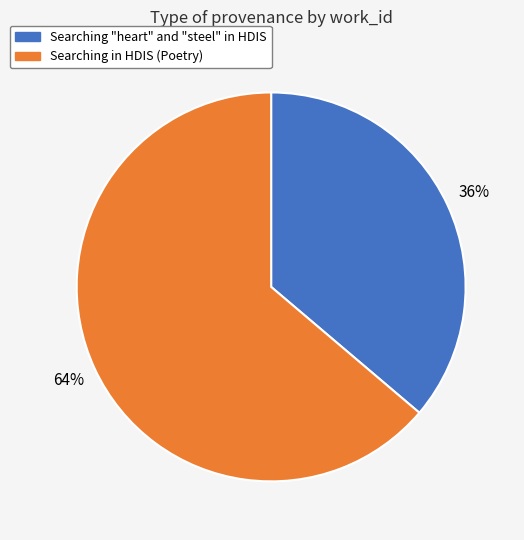

What is the smallest slice in the pie chart?

Searching "heart" and "steel" in HDIS